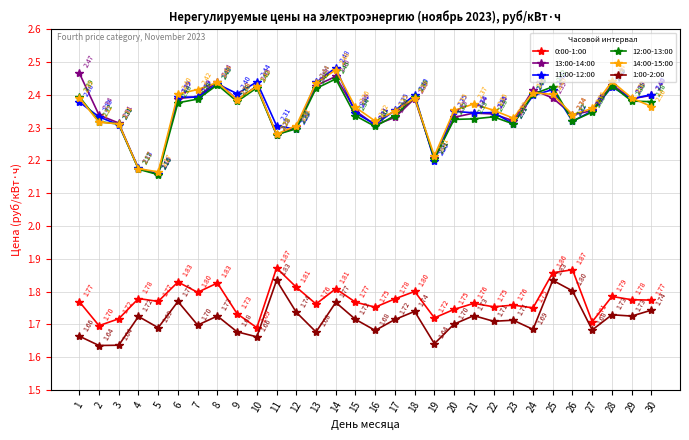

True or false: 0:00-1:00 and 14:00-15:00 intersect in this chart.

False